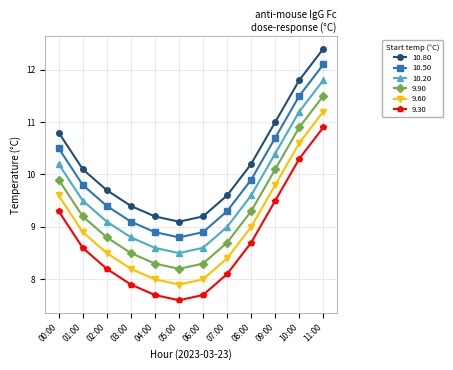

Which category has the lowest value across all series?

05:00